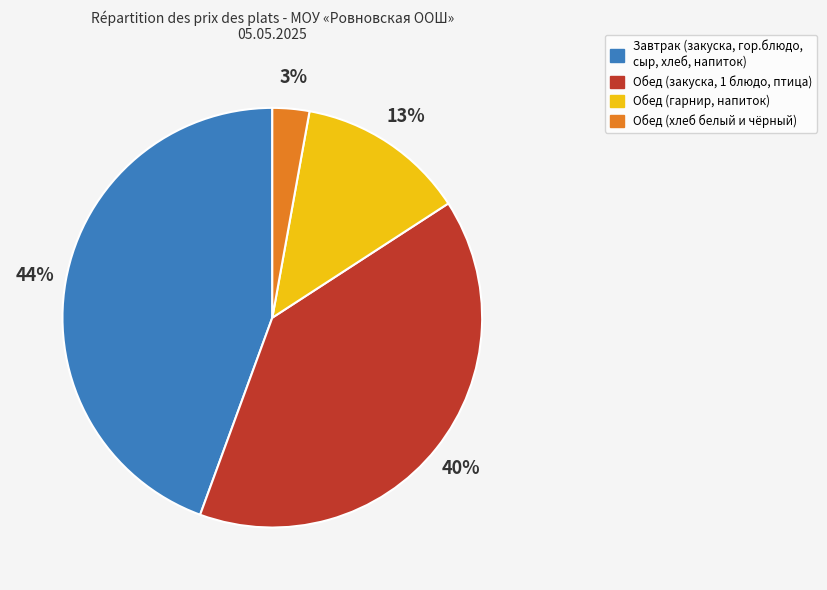

Does any single category account for the majority?

No